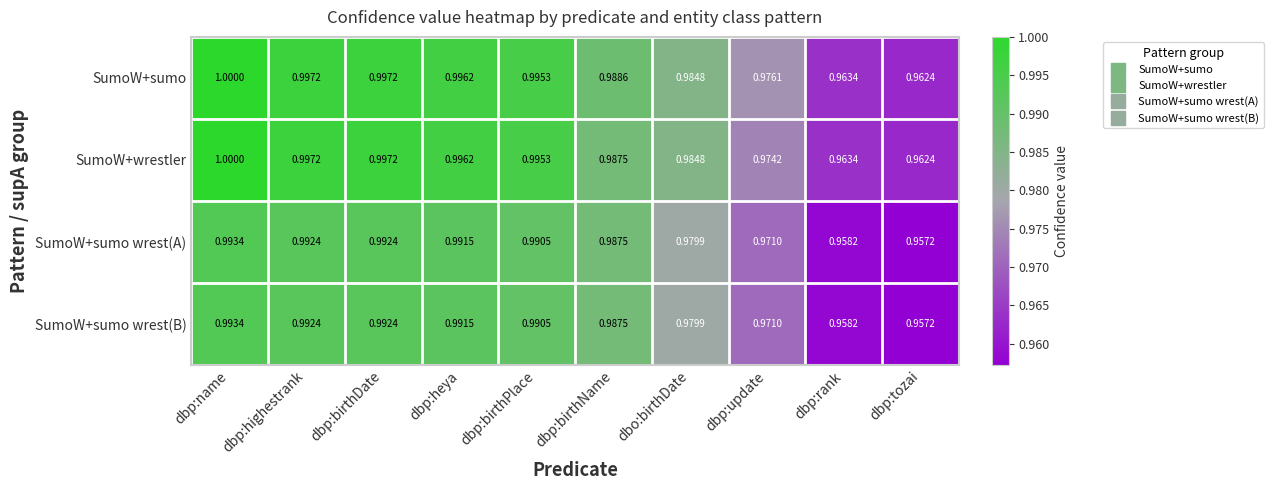

At which category is the sum across all series the highest?

dbp:name